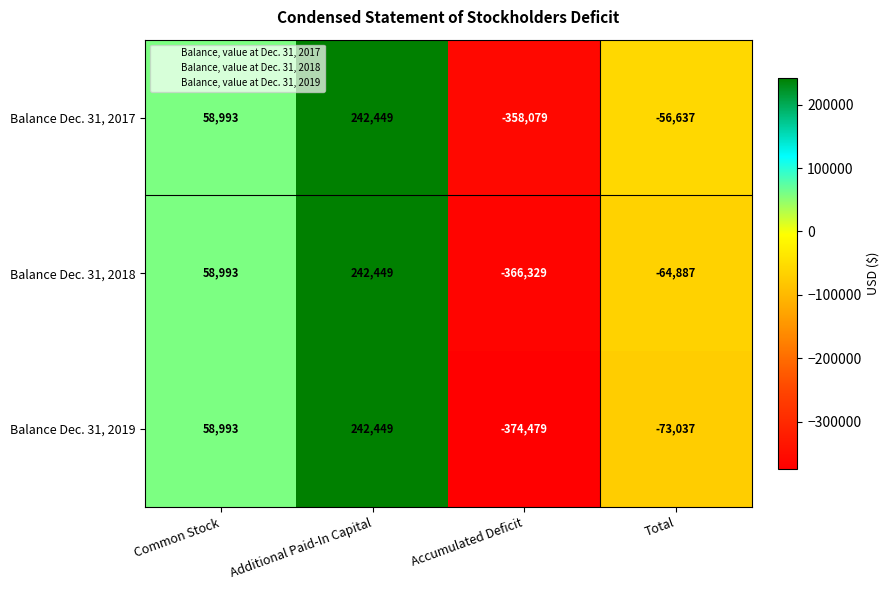

What is the greatest value displayed?

242449